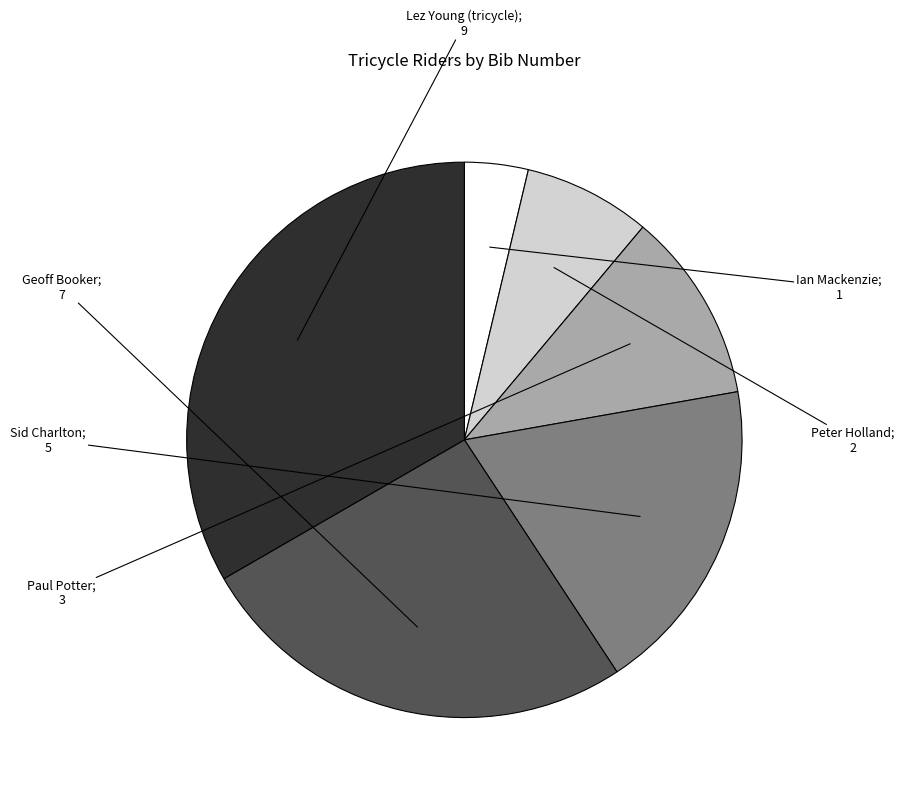

Is there any slice that represents more than half of the pie?

No